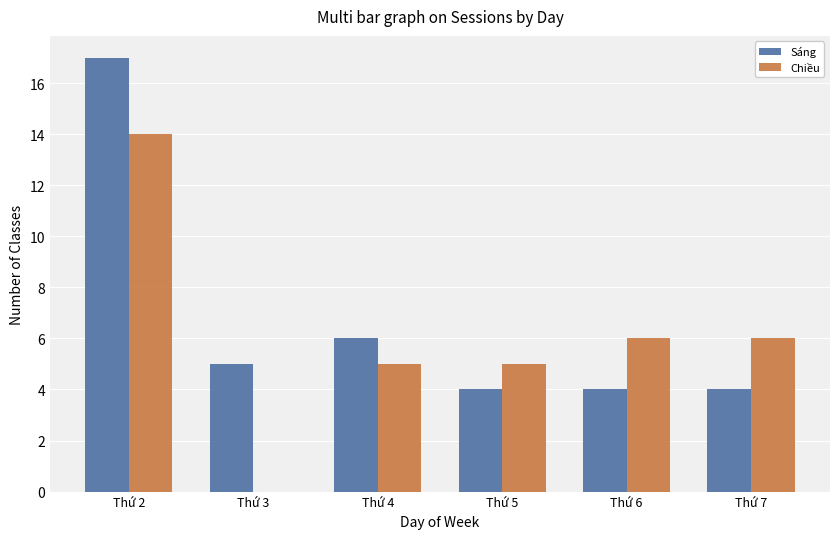

Reading left to right, list all the values displayed in this chart.

Sáng: 17	5	6	4	4	4
Chiều: 14	0	5	5	6	6